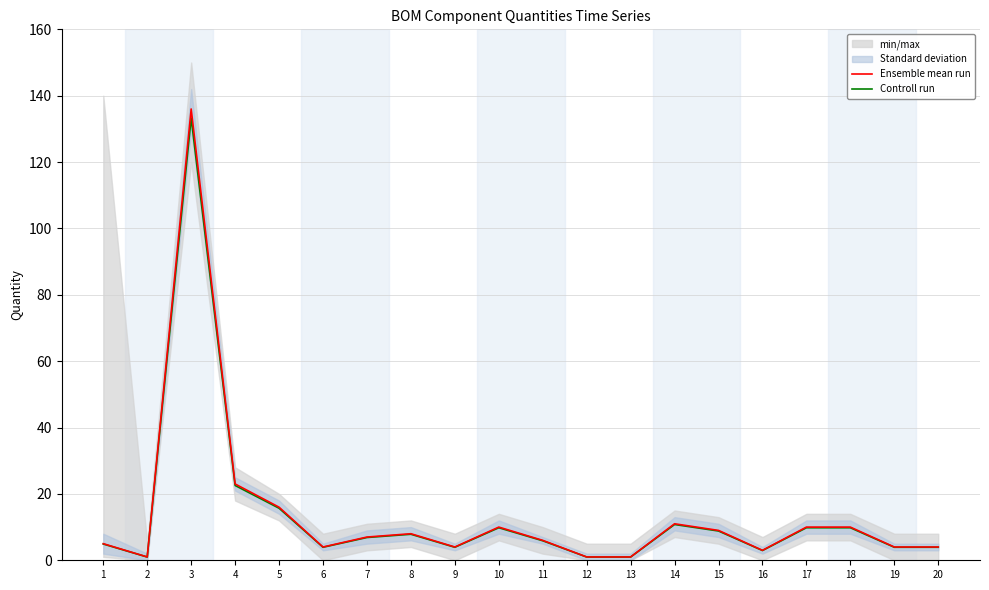

Reading right to left, what are all the values shown in this chart?

Ensemble mean run: 20=4.0	19=4.0	18=10.0	17=10.0	16=3.0	15=9.0	14=11.0	13=1.0	12=1.0	11=6.0	10=10.0	9=4.0	8=8.0	7=7.0	6=4.0	5=16.0	4=23.0	3=136.0	2=1.0	1=5.0
Controll run: 20=3.9	19=3.9	18=9.8	17=9.8	16=2.9	15=8.8	14=10.8	13=1.0	12=1.0	11=5.9	10=9.8	9=3.9	8=7.8	7=6.9	6=3.9	5=15.7	4=22.5	3=133.3	2=1.0	1=4.9